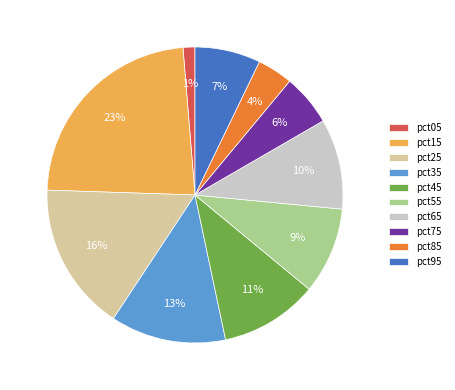

Which has a higher value, pct95 or pct45?

pct45